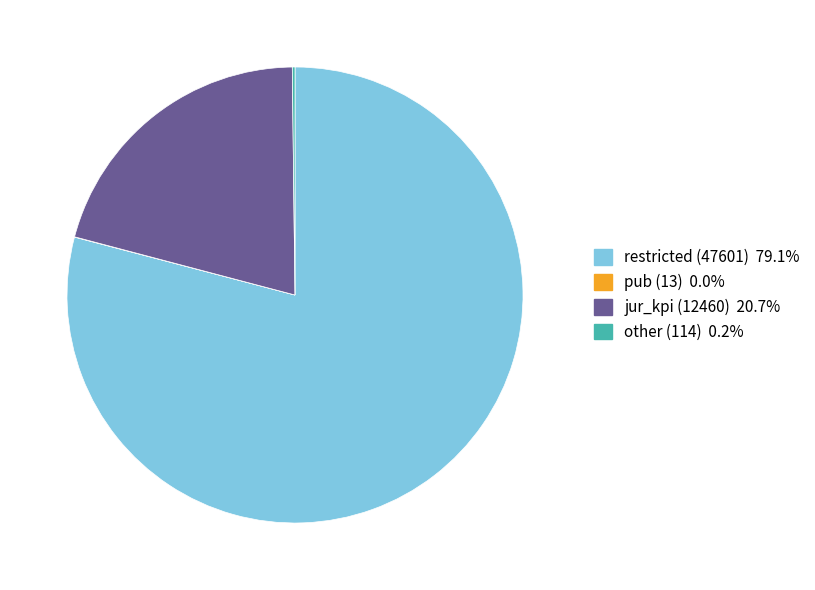

Does any single category account for the majority?

Yes